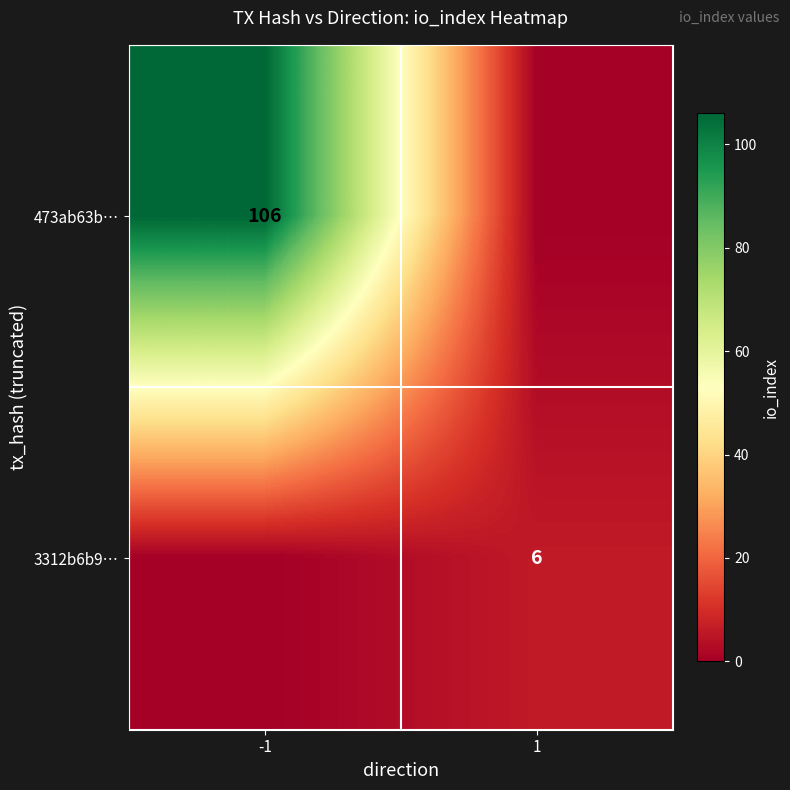

Which label corresponds to the largest value in the chart?

-1